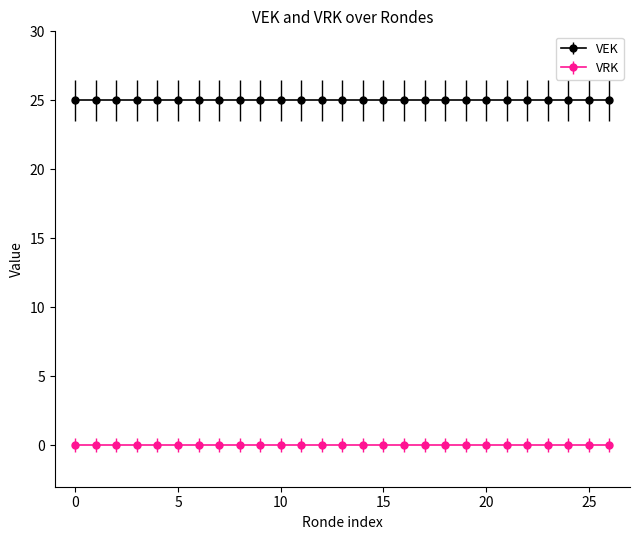

List the series in order of their peak value, lowest first.

VRK, VEK